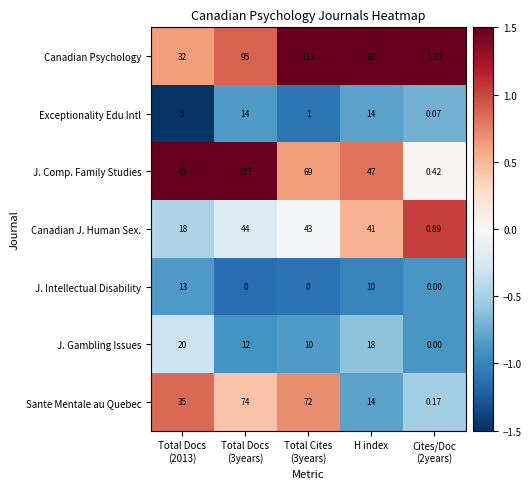

Which series has the largest range (max minus min)?

J. Comp. Family Studies